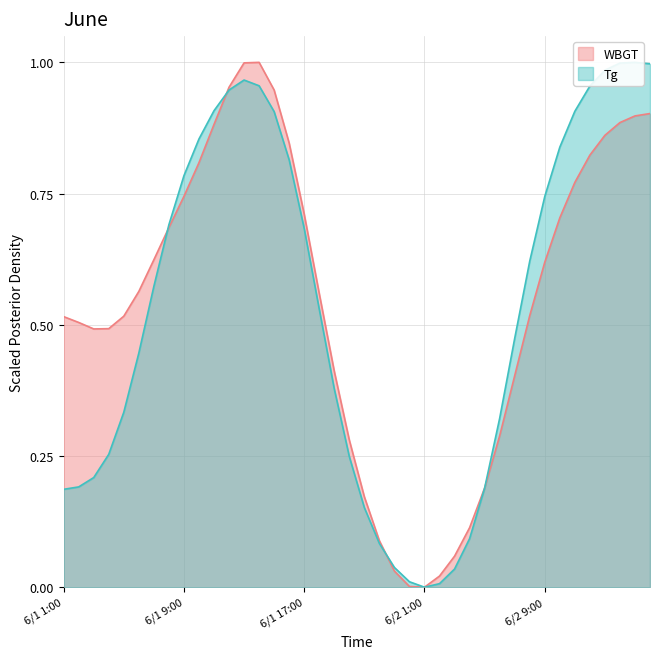

Between 6/1 11:00 and 6/2 15:00, which is larger?

6/2 15:00